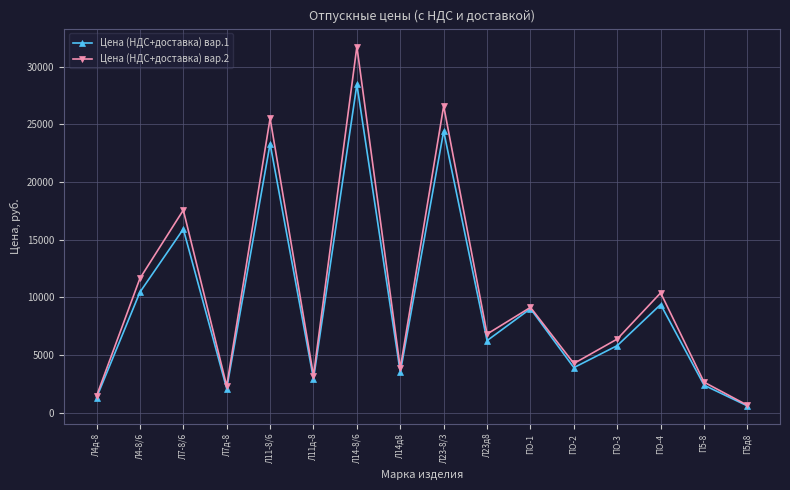

Rank the series at ПО-4 from lowest to highest value.

Цена (НДС+доставка) вар.1, Цена (НДС+доставка) вар.2